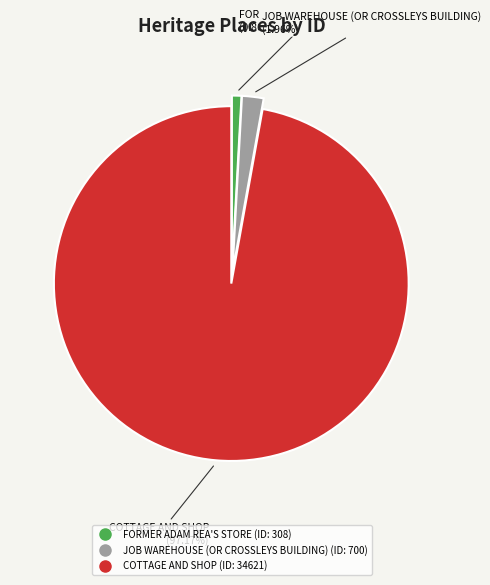

Is there any slice that represents more than half of the pie?

Yes